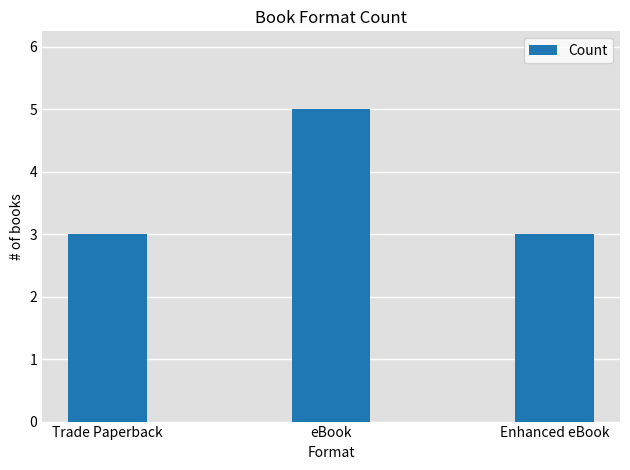

What is the approximate value at eBook?

5